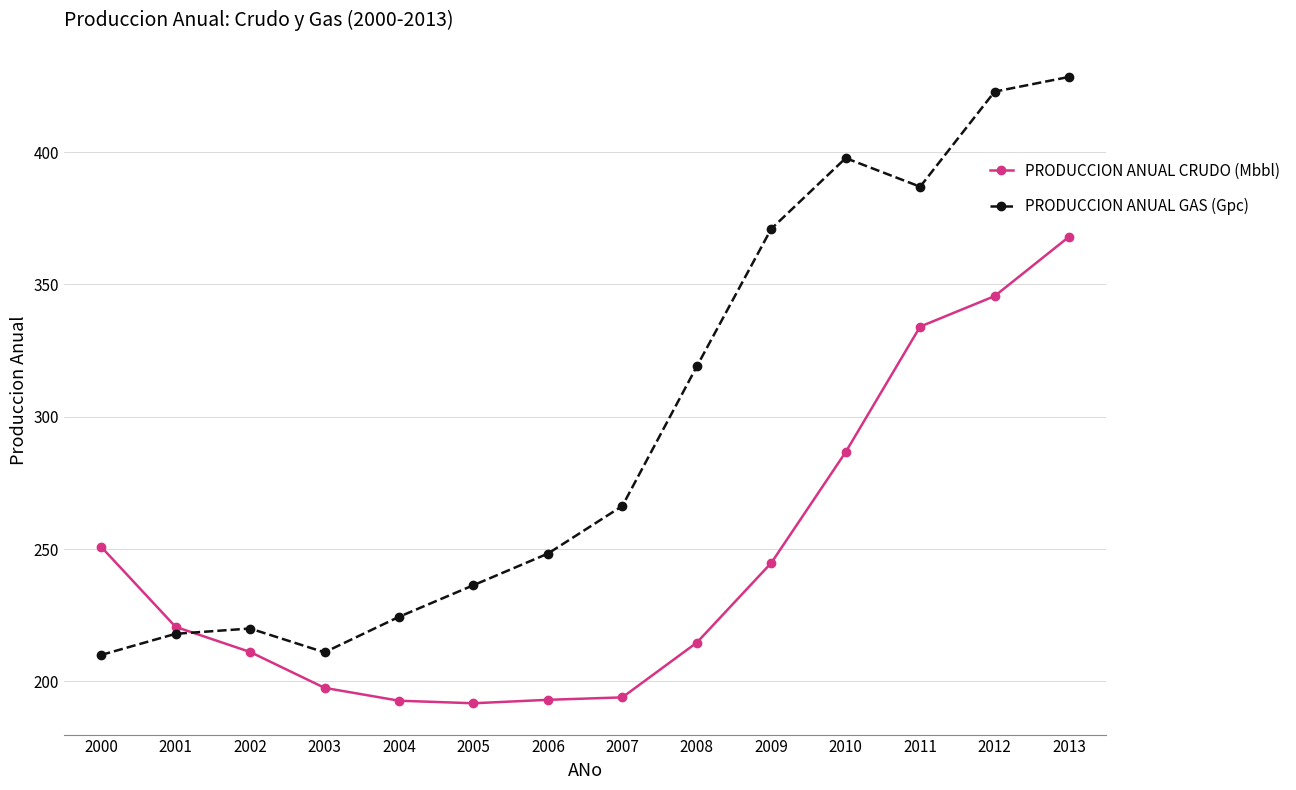

In PRODUCCION ANUAL GAS (Gpc), how many points are lower than both neighbors (excluding endpoints)?

2